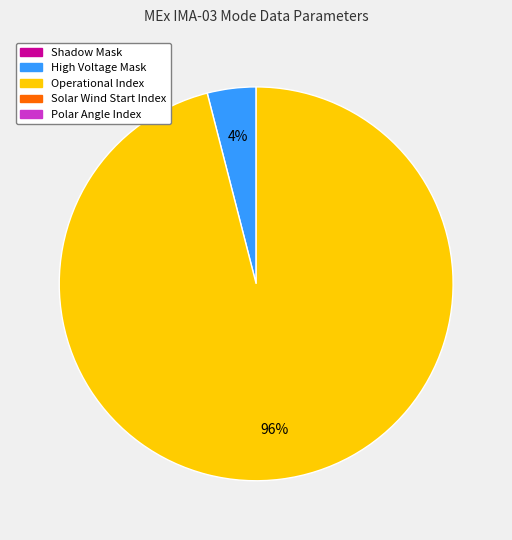

To the nearest percent, what is the difference between the largest and smallest slice percentages?

92%